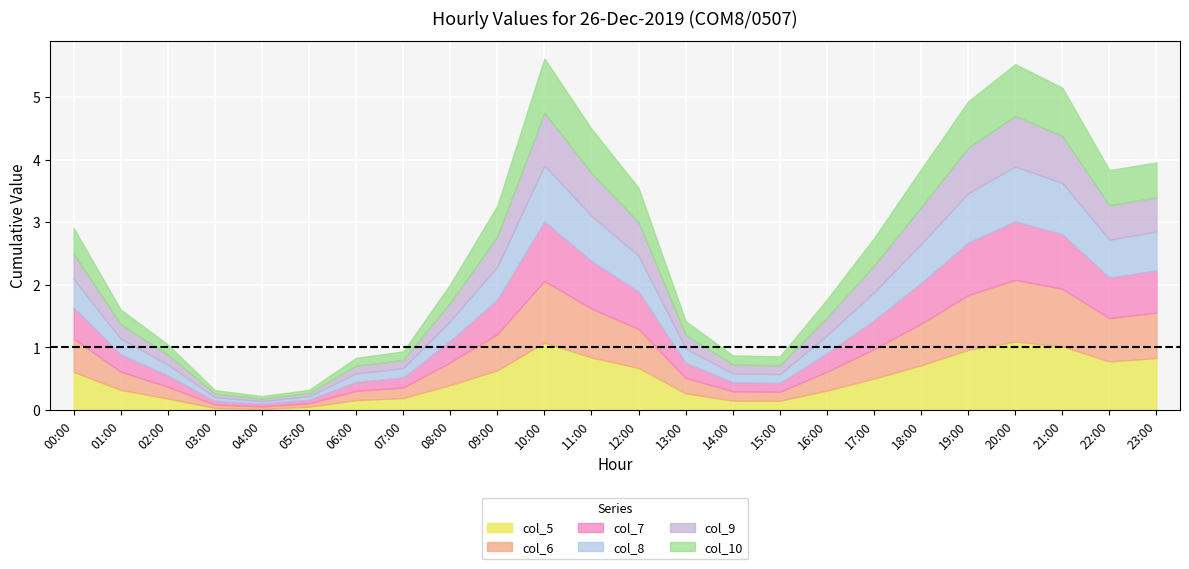

What is the average value of the col_5 series?

0.5